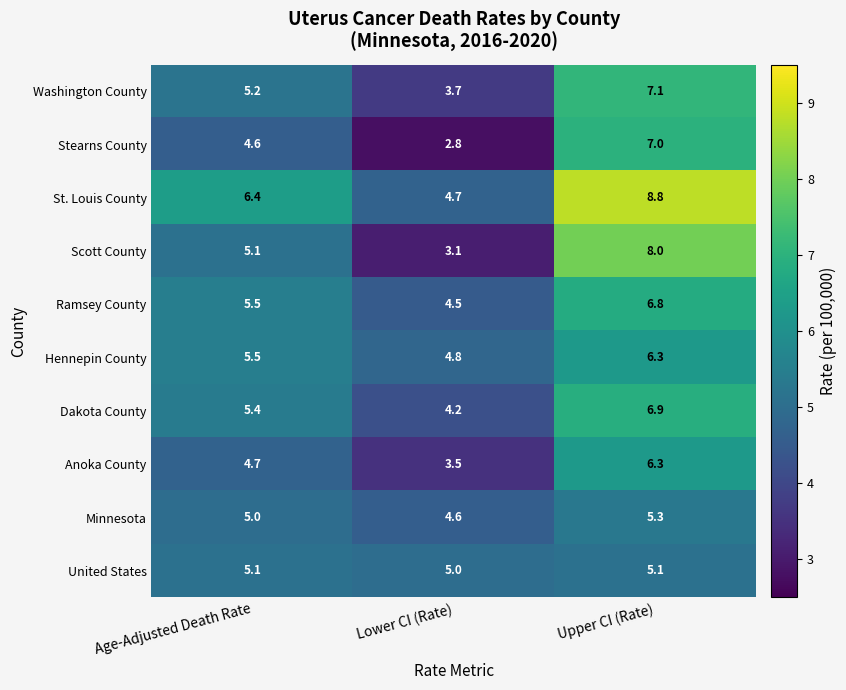

Which series has the largest range (max minus min)?

Scott County